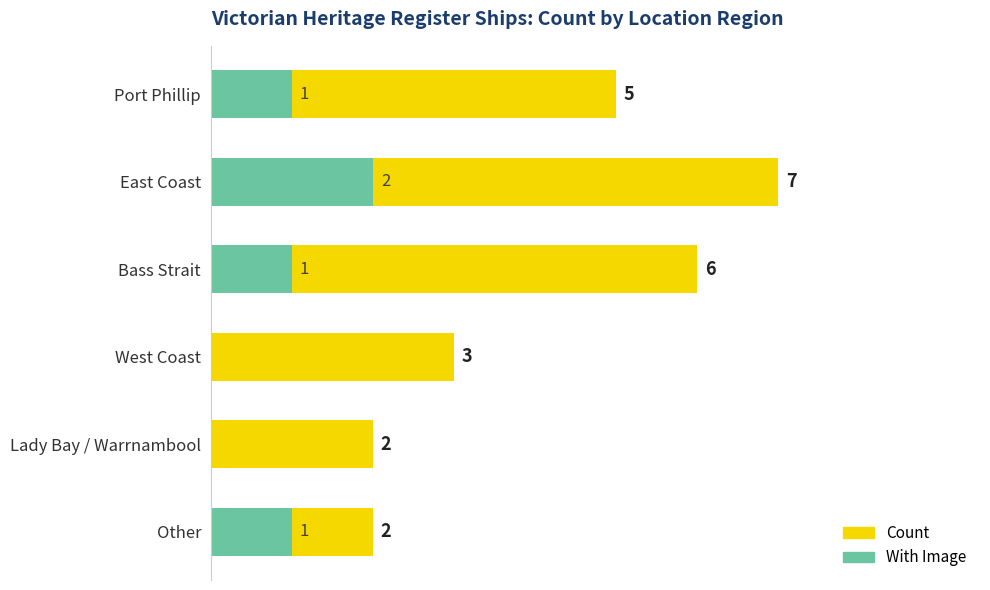

What is the greatest value displayed?

7